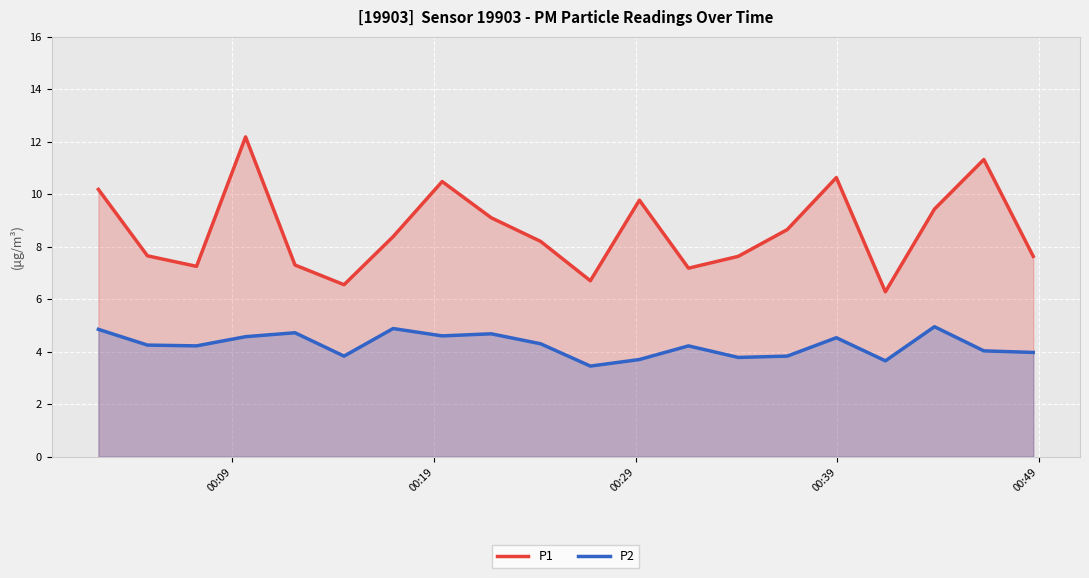

Rank the series by their maximum value, from highest to lowest.

P1, P2